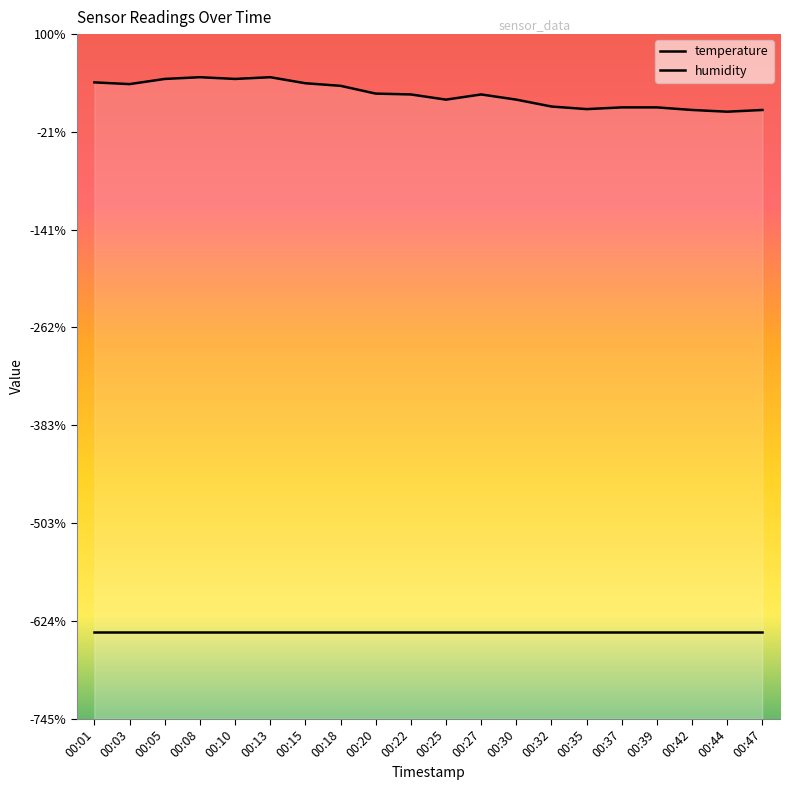

What is the sum of the values at 00:08 and 00:37?

0.5